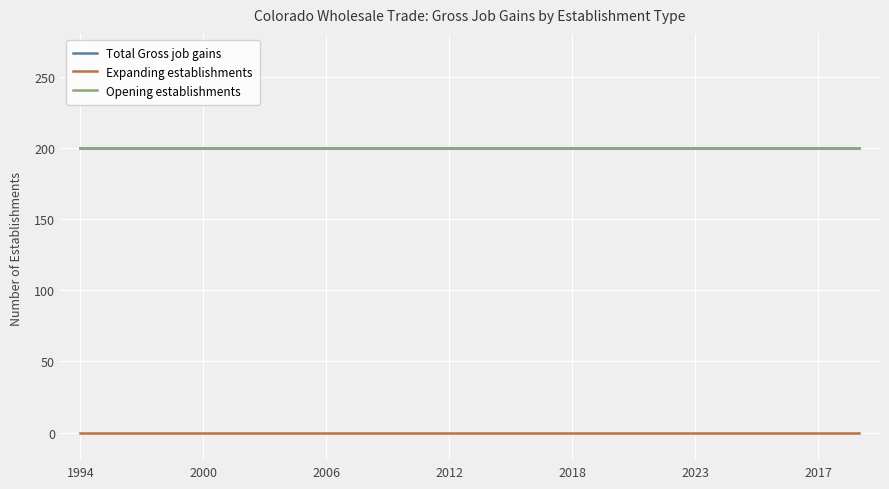

Does the chart display data point markers on the line(s)?

No